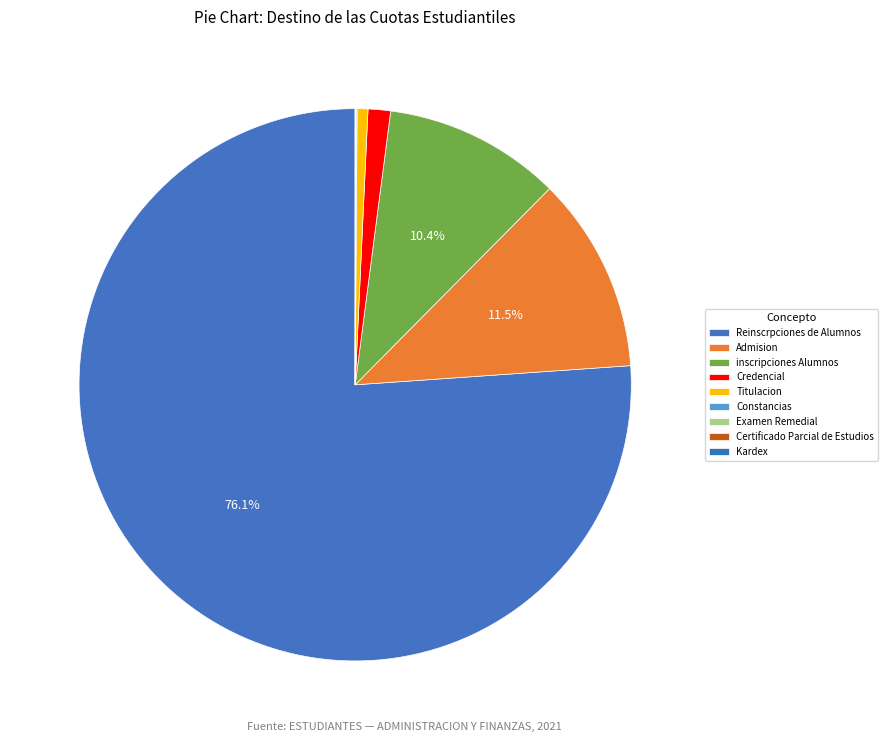

To the nearest percent, what is the difference between the inscripciones Alumnos and Credencial slice percentages?

9%